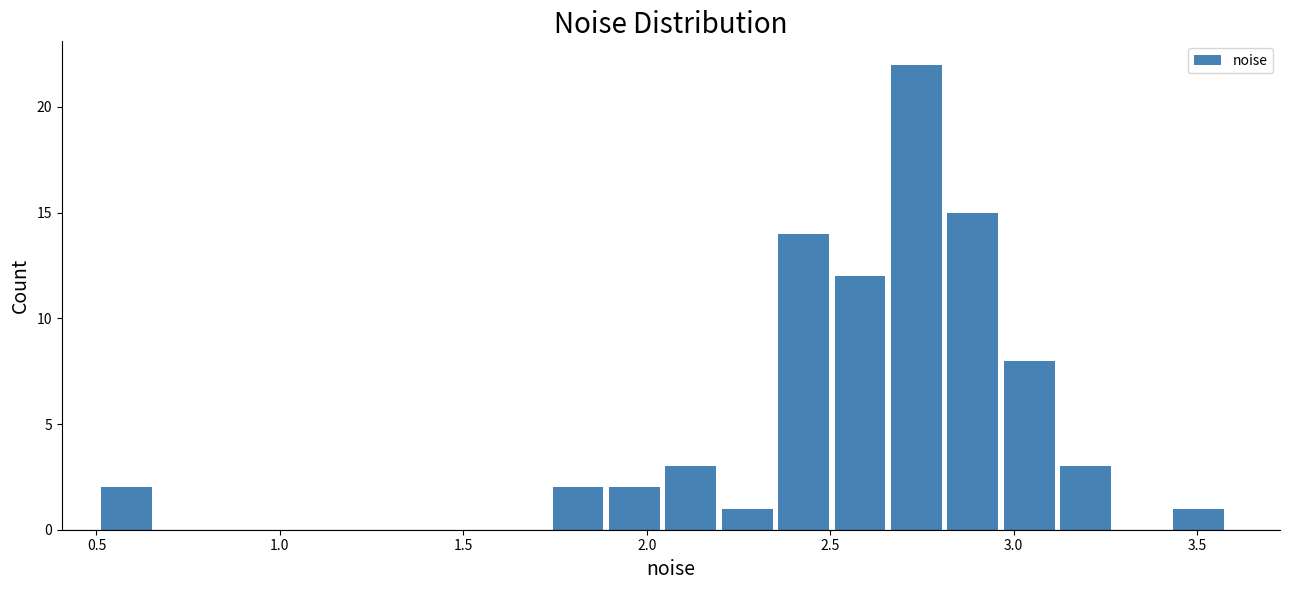

Read against the x-axis, roughly where is the centre of the tallest bar?

2.75